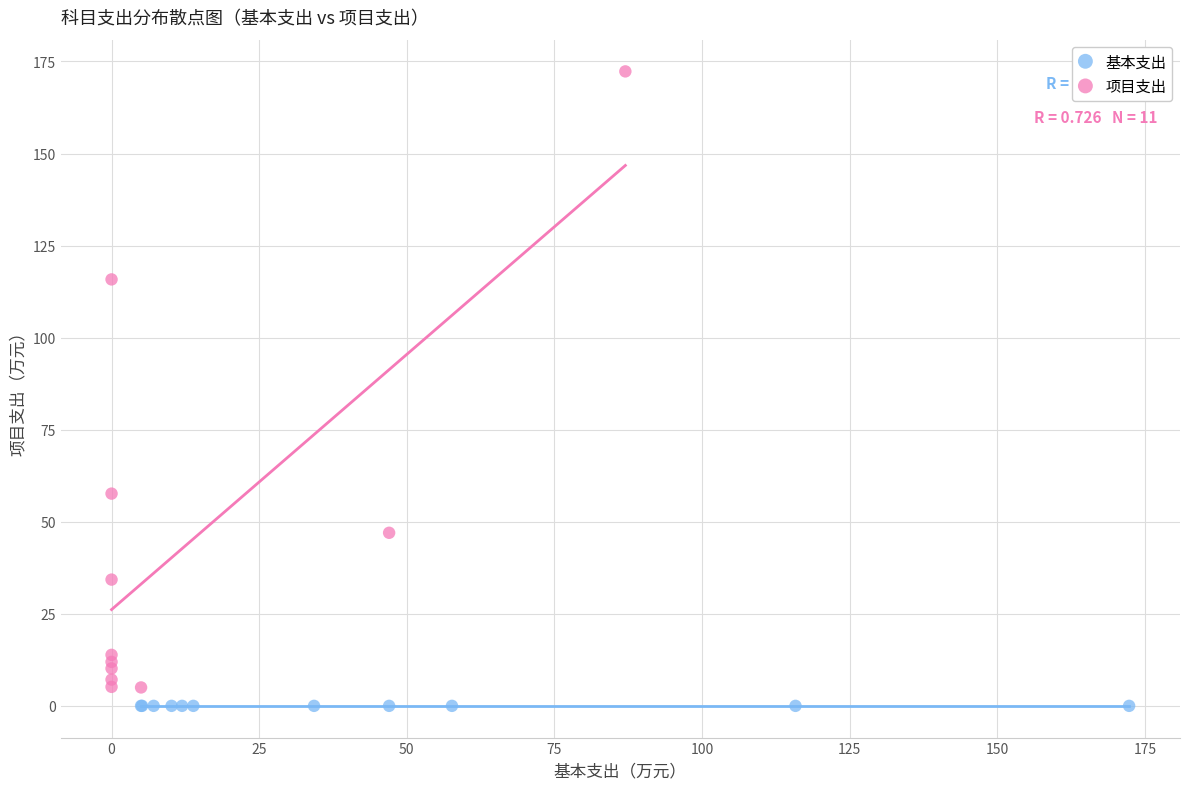

Which series reaches the maximum Y coordinate?

项目支出